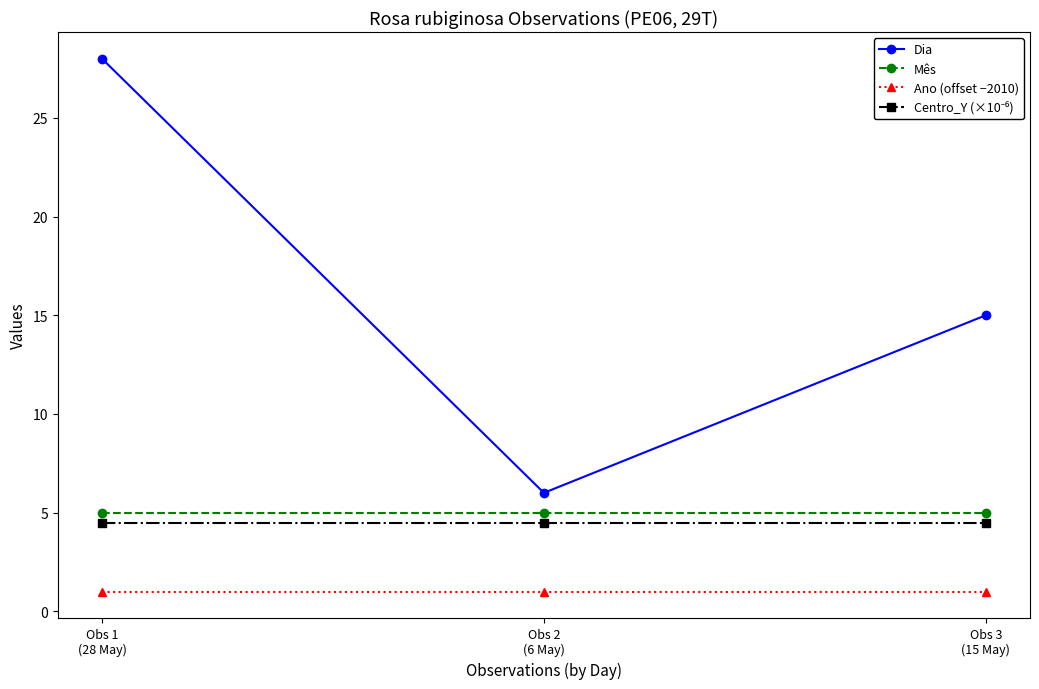

What value does the Mês series have at Obs 2
(6 May)?

5.0